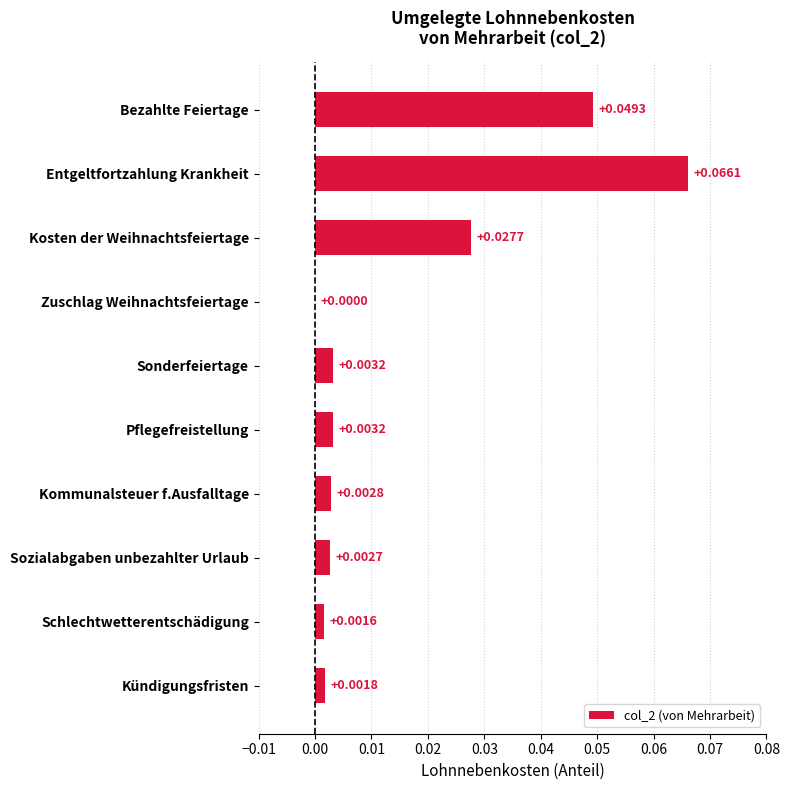

At which category does the chart reach its peak across all series?

Entgeltfortzahlung Krankheit